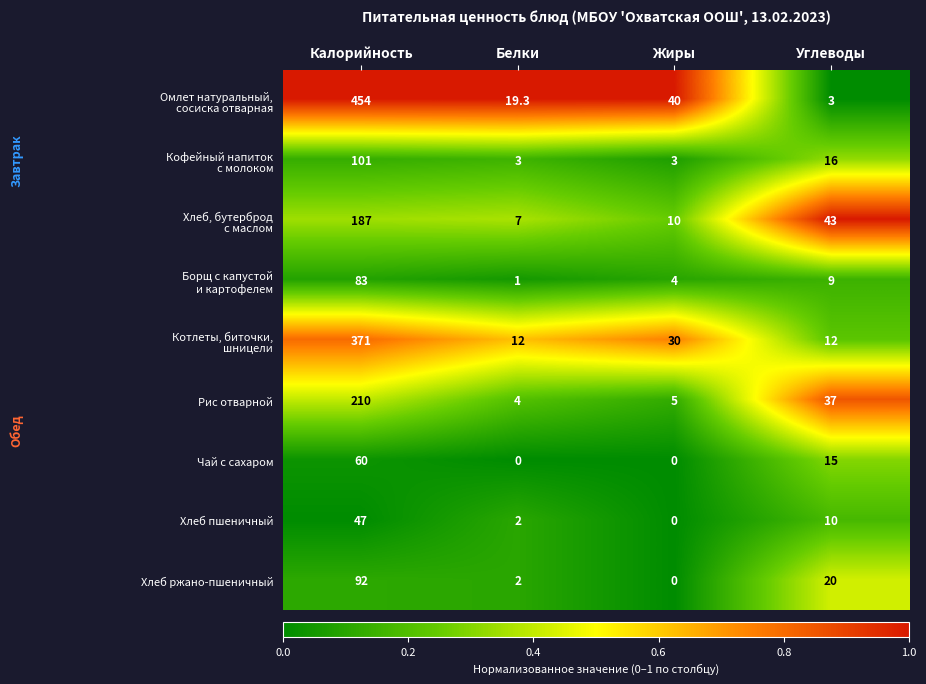

What is the difference between the second highest and second lowest values in the Рис отварной series?

32.0